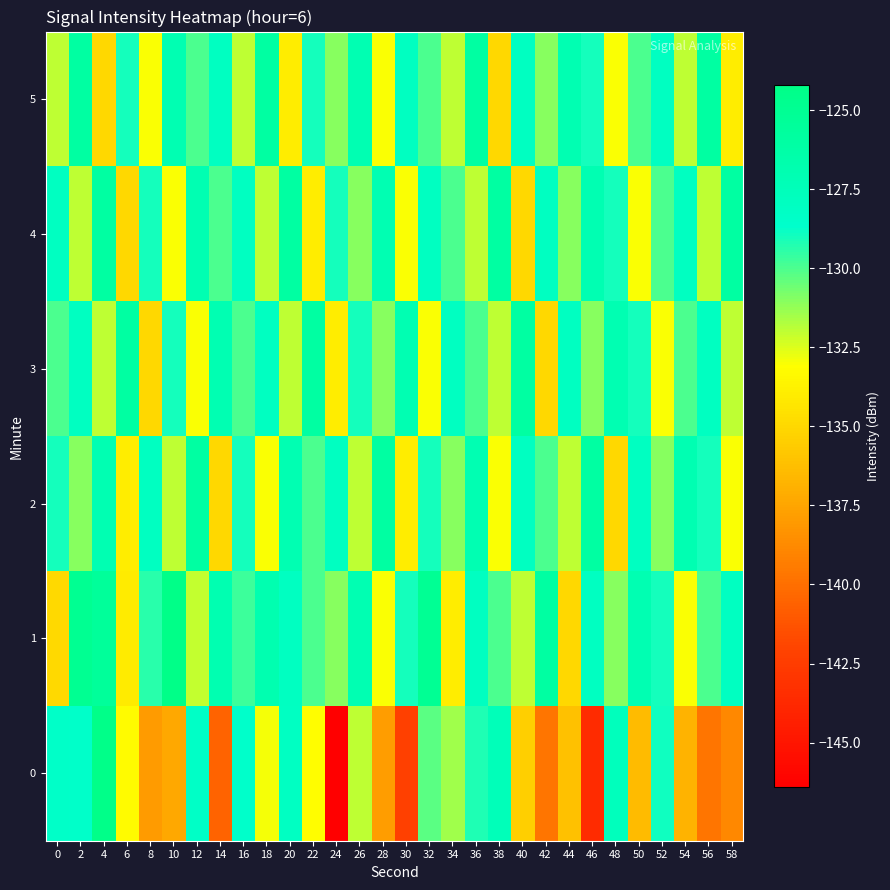

What is the total value across all series at 26?

-778.0